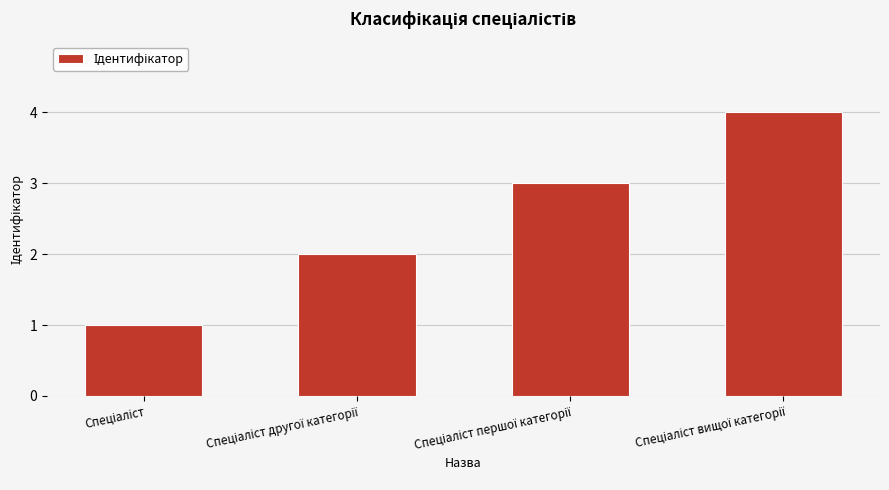

What is the maximum value shown in the chart?

4